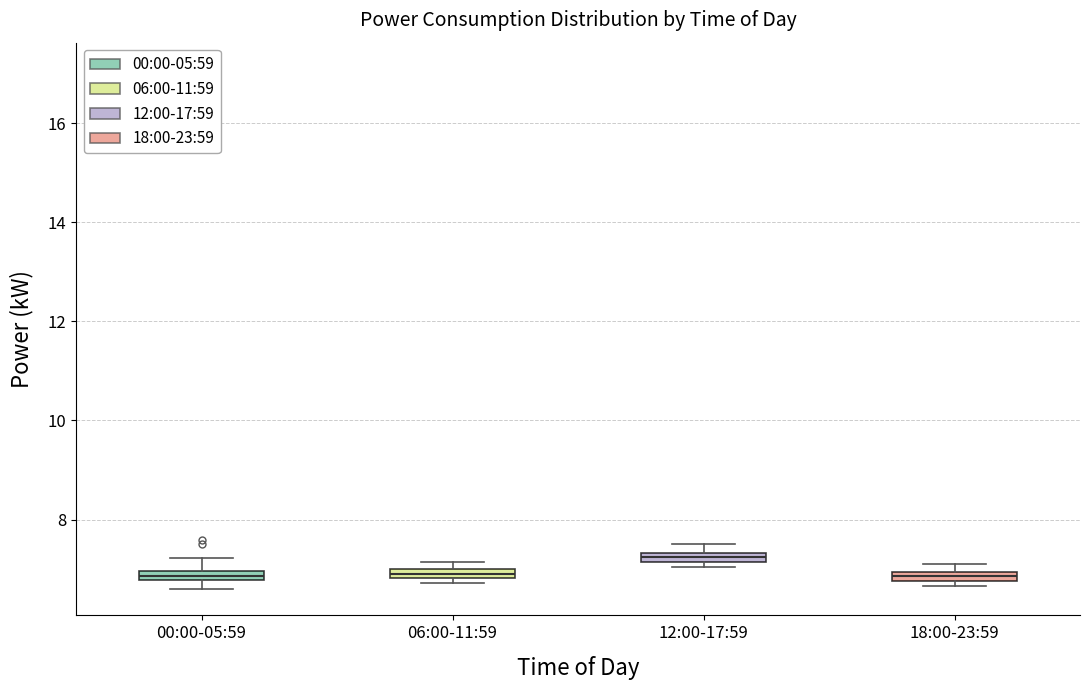

Which box has the highest median line?

12:00-17:59